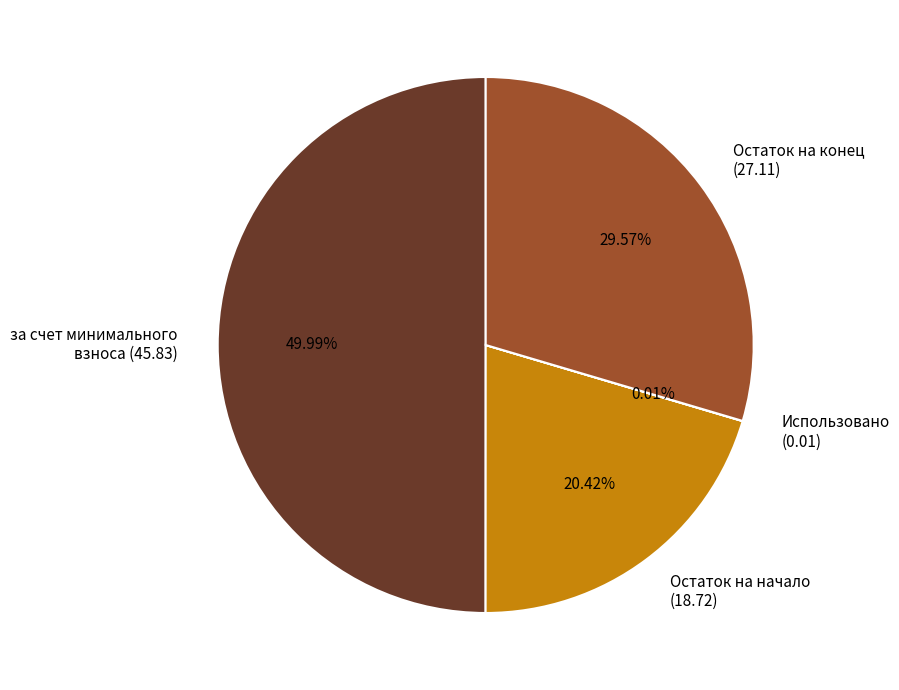

Does Остаток на начало (18.72) account for over 50% of the chart?

No